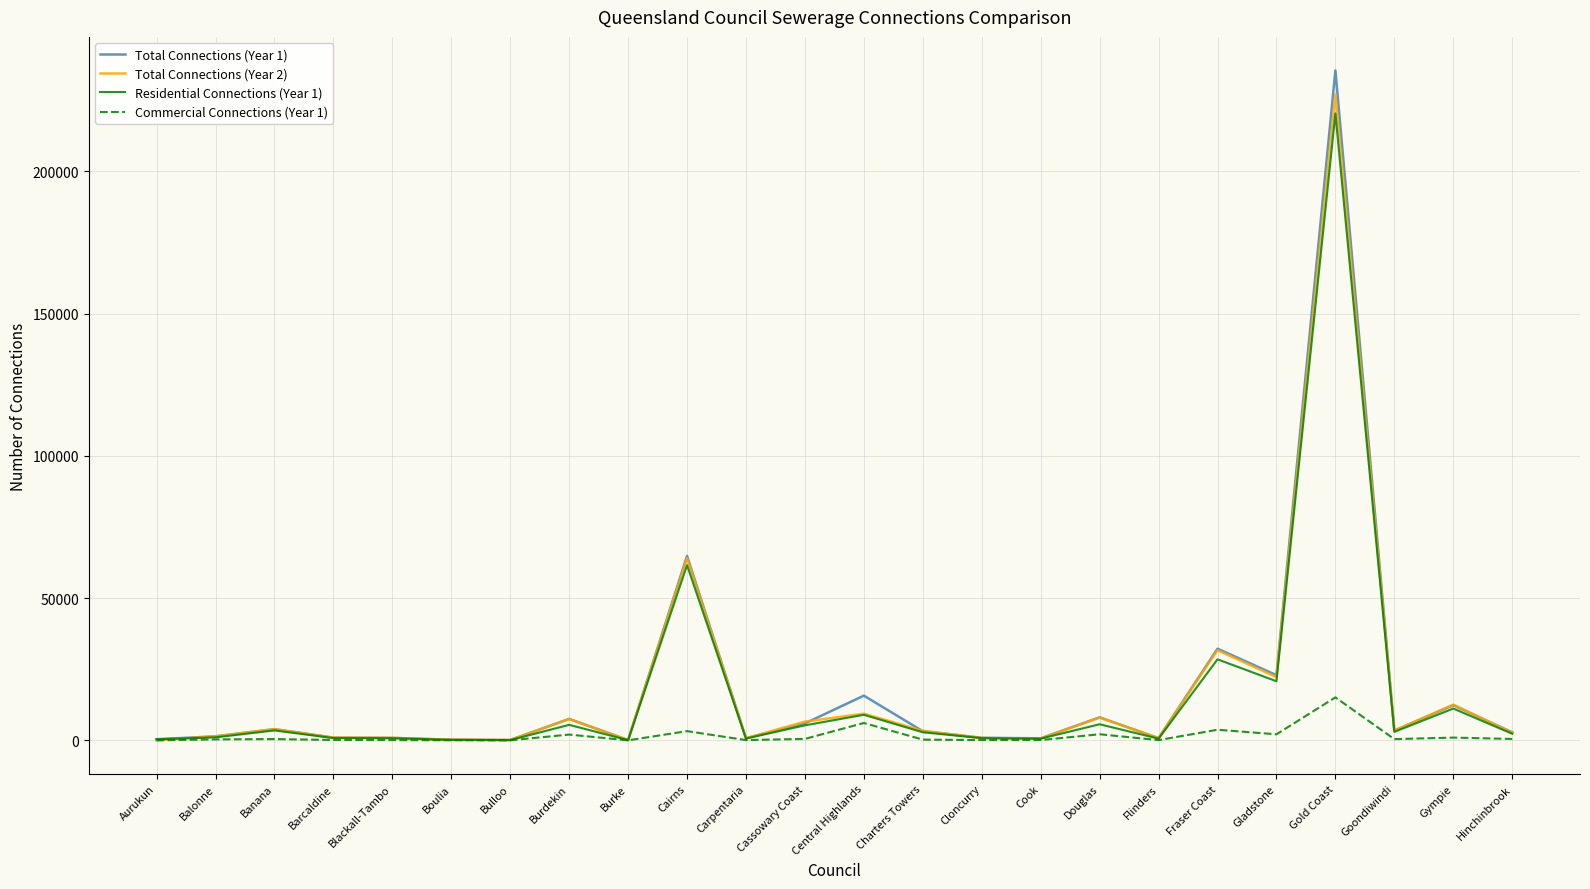

The Total Connections (Year 2) series shows 12562 at Gympie. True or false?

True